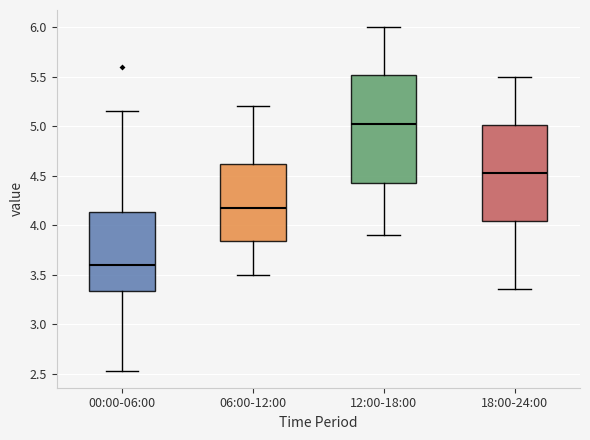

Where is the lower edge of the box for 12:00-18:00 on the y-axis? The values are not printed on the chart, so give them approximately, as read against the axis.

4.45